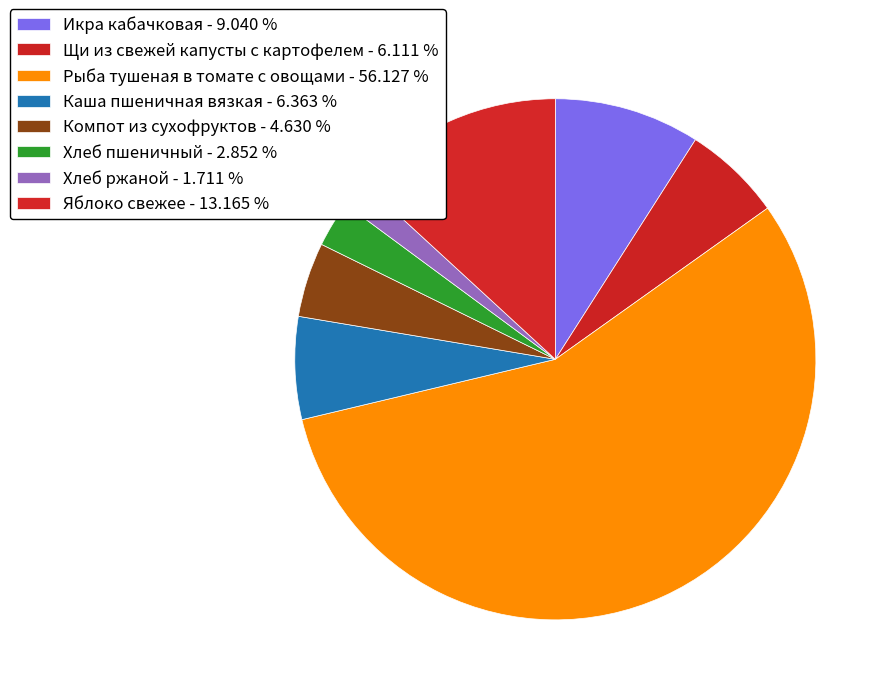

True or false: Щи из свежей капусты с картофелем accounts for 6% of the total.

True